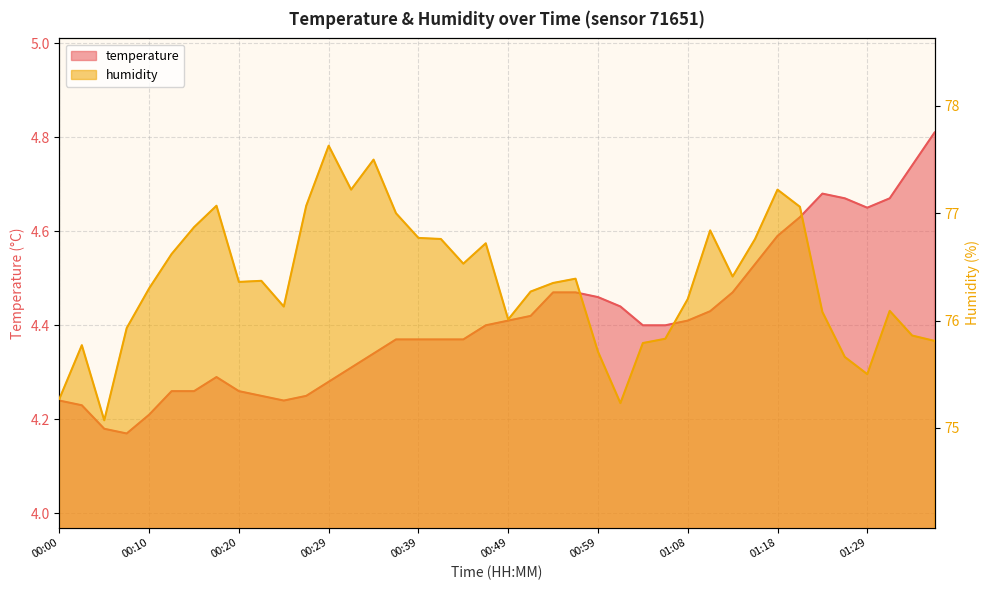

What value does the temperature series have at 00:41?

4.4